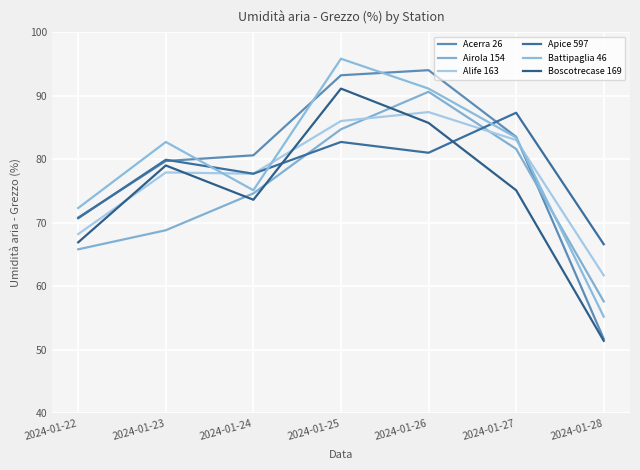

In Alife 163, how many points are lower than both neighbors (excluding endpoints)?

1